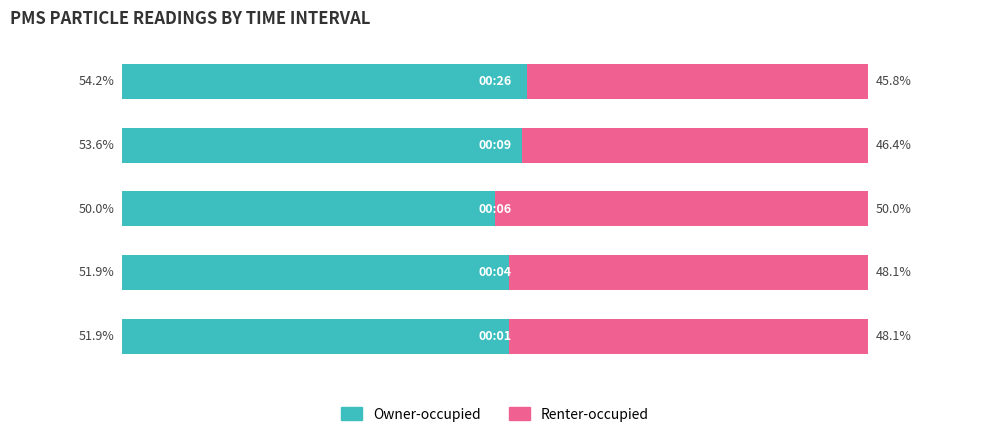

What is the difference between the maximum and minimum values in the Renter-occupied series?

4.2